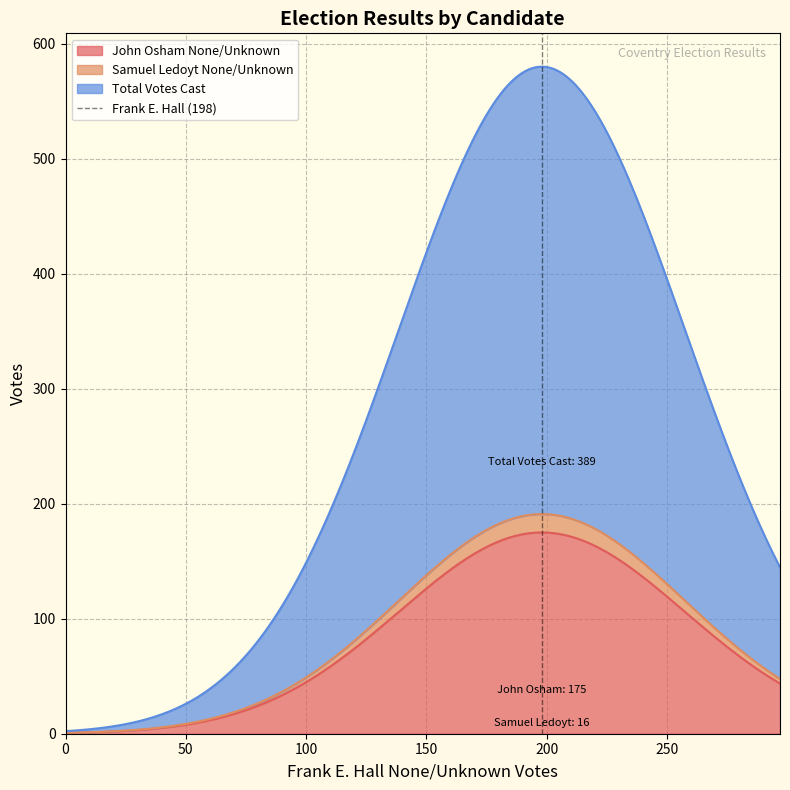

True or false: the data shows 0 at 0.

False